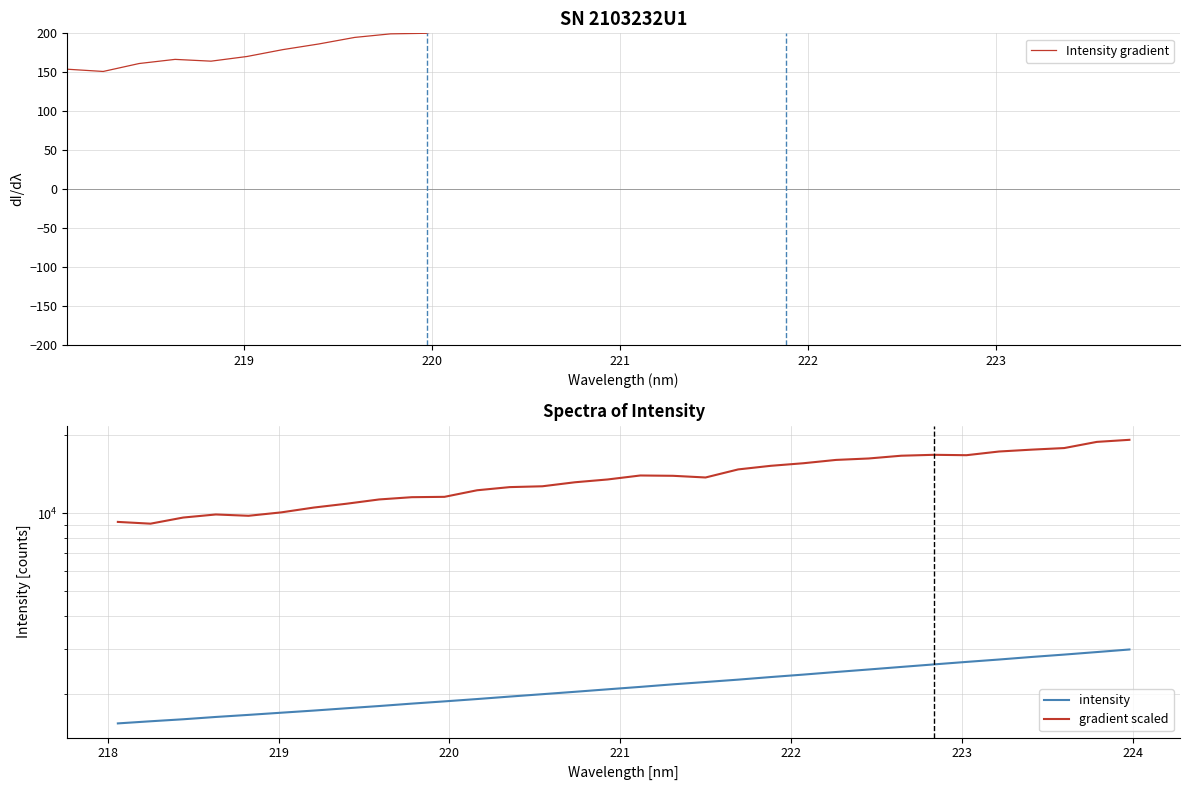

How many data points in Intensity gradient are less than 243?

16